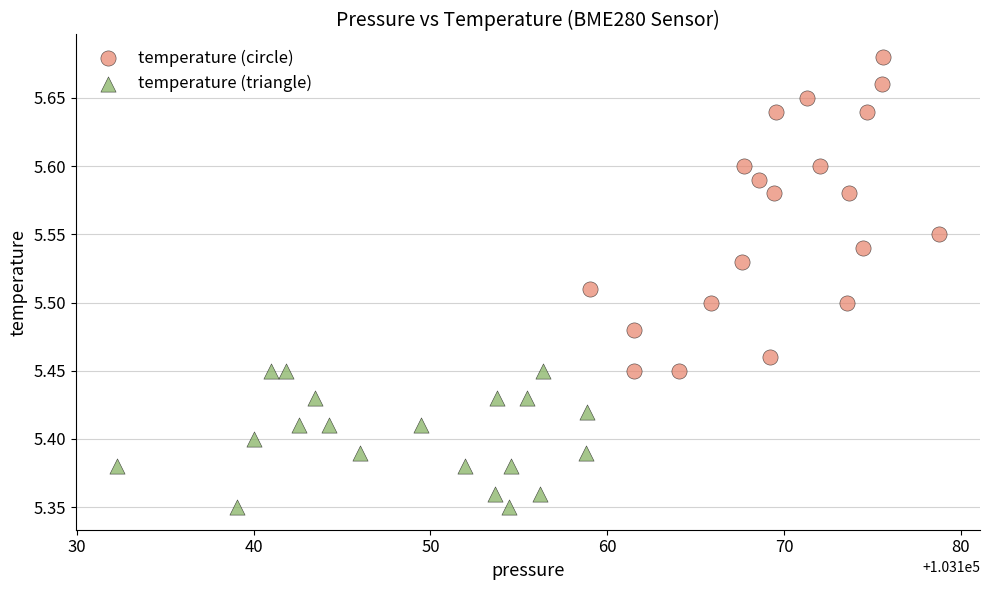

Which series reaches the maximum Y coordinate?

temperature (circle)